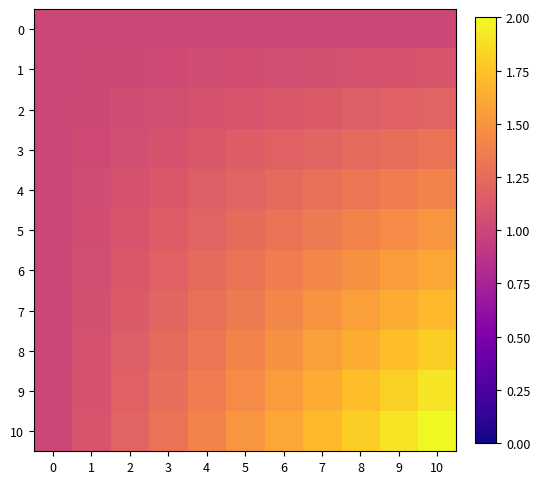

At which category is the sum across all series the highest?

10